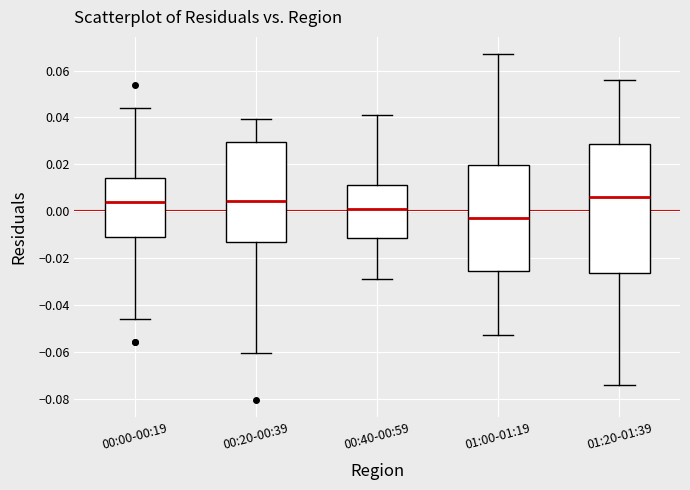

Reading left to right, read every box against the y-axis: the position of its median line, the range the box covers, and the ends of its whiskers. The values are not printed on the chart, so give them approximately, as read against the axis.

00:00-00:19: median 0.004, box -0.010 to 0.014, whiskers -0.046 to 0.044
00:20-00:39: median 0.004, box -0.012 to 0.030, whiskers -0.060 to 0.040
00:40-00:59: median 0.002, box -0.012 to 0.012, whiskers -0.028 to 0.042
01:00-01:19: median -0.002, box -0.026 to 0.020, whiskers -0.052 to 0.068
01:20-01:39: median 0.006, box -0.026 to 0.028, whiskers -0.074 to 0.056